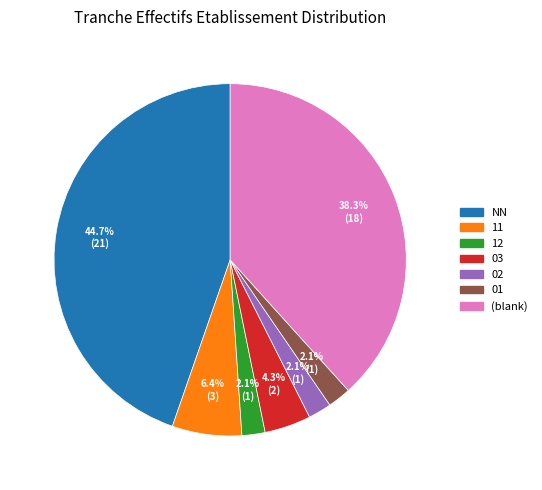

How many slices are in this pie chart?

7